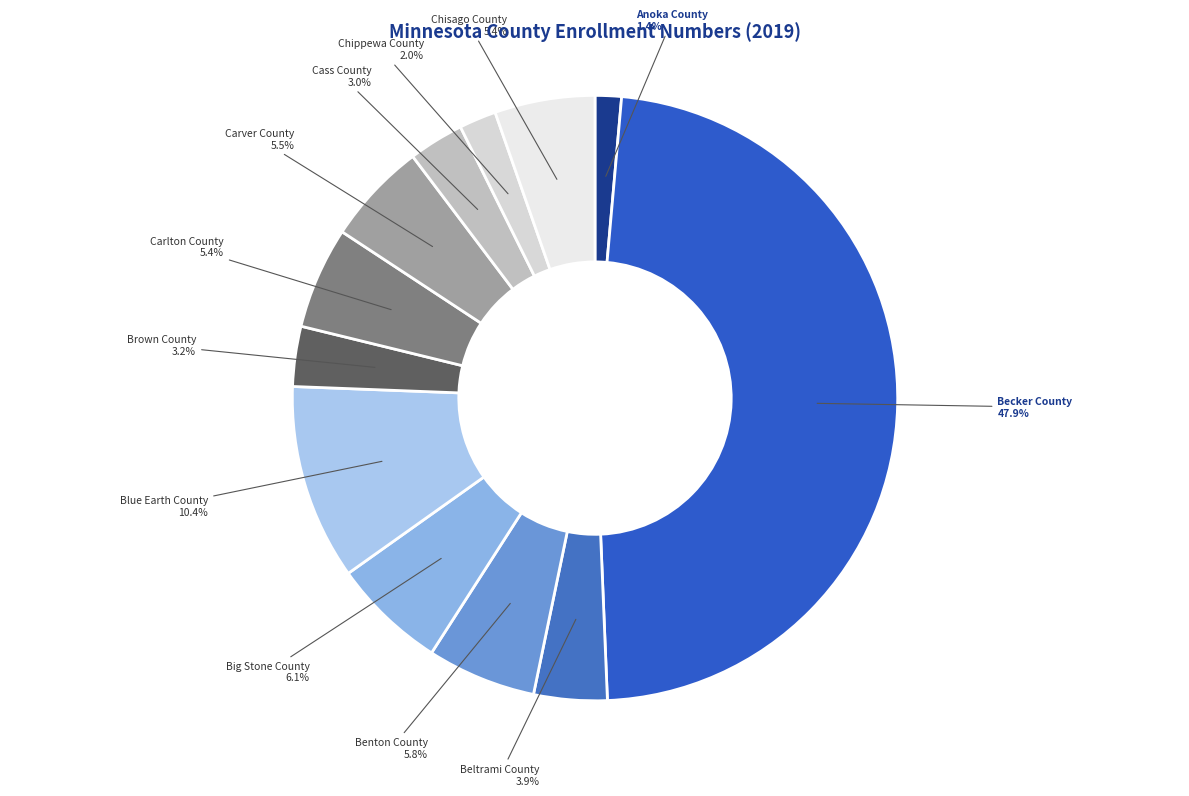

Which slice is the largest?

Becker County